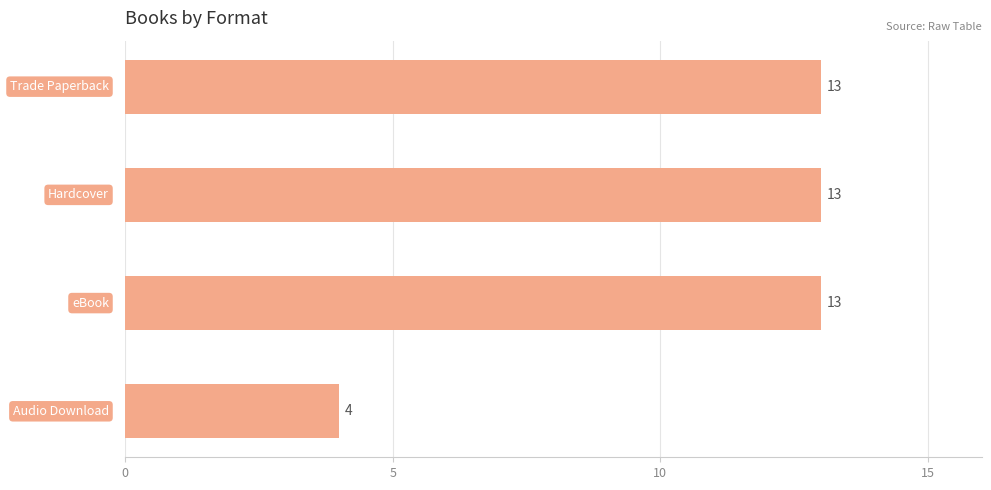

What is the sum of all values?

43